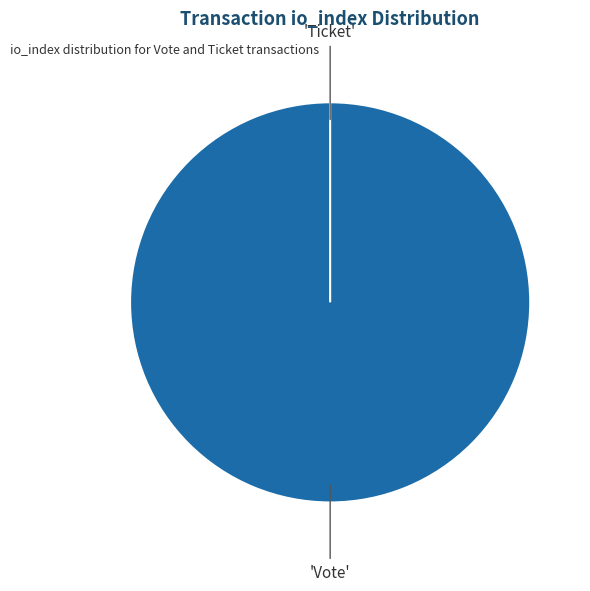

To the nearest percent, what percentage of the pie is Vote (io_index=1)?

100%